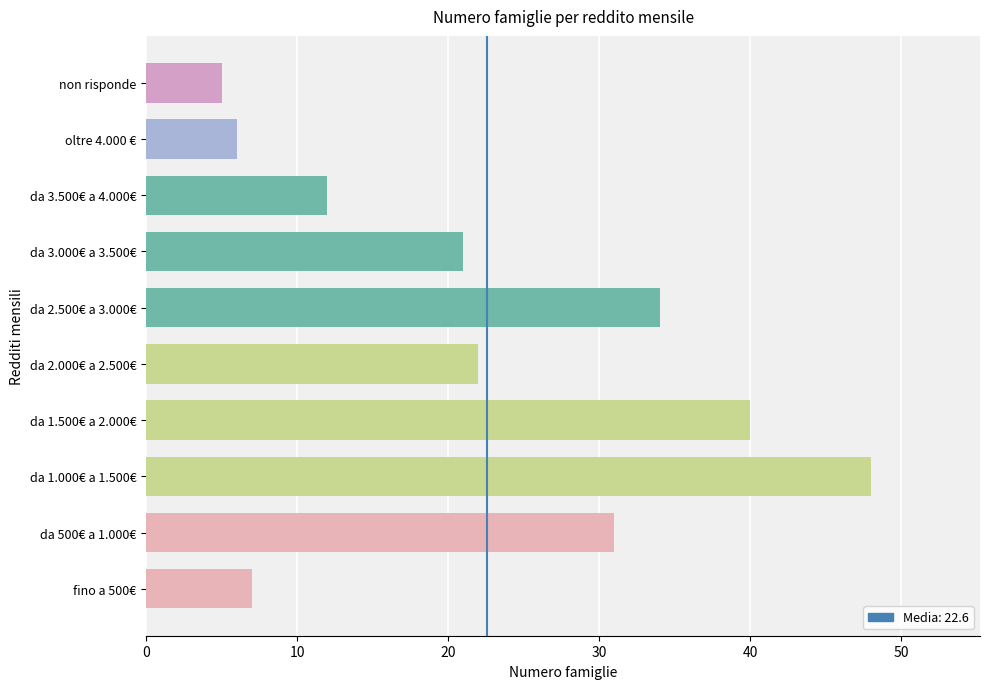

Read the value at da 3.000€ a 3.500€, to the nearest 10.

20